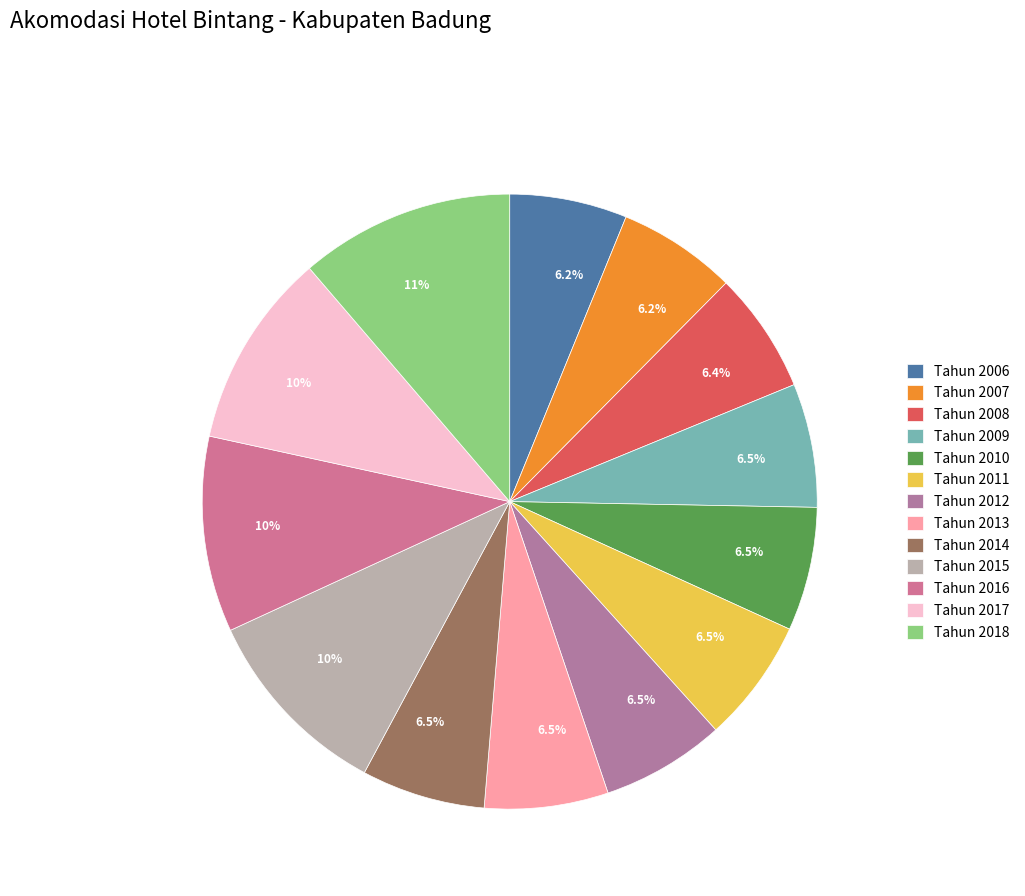

How many segments does this pie chart have?

13